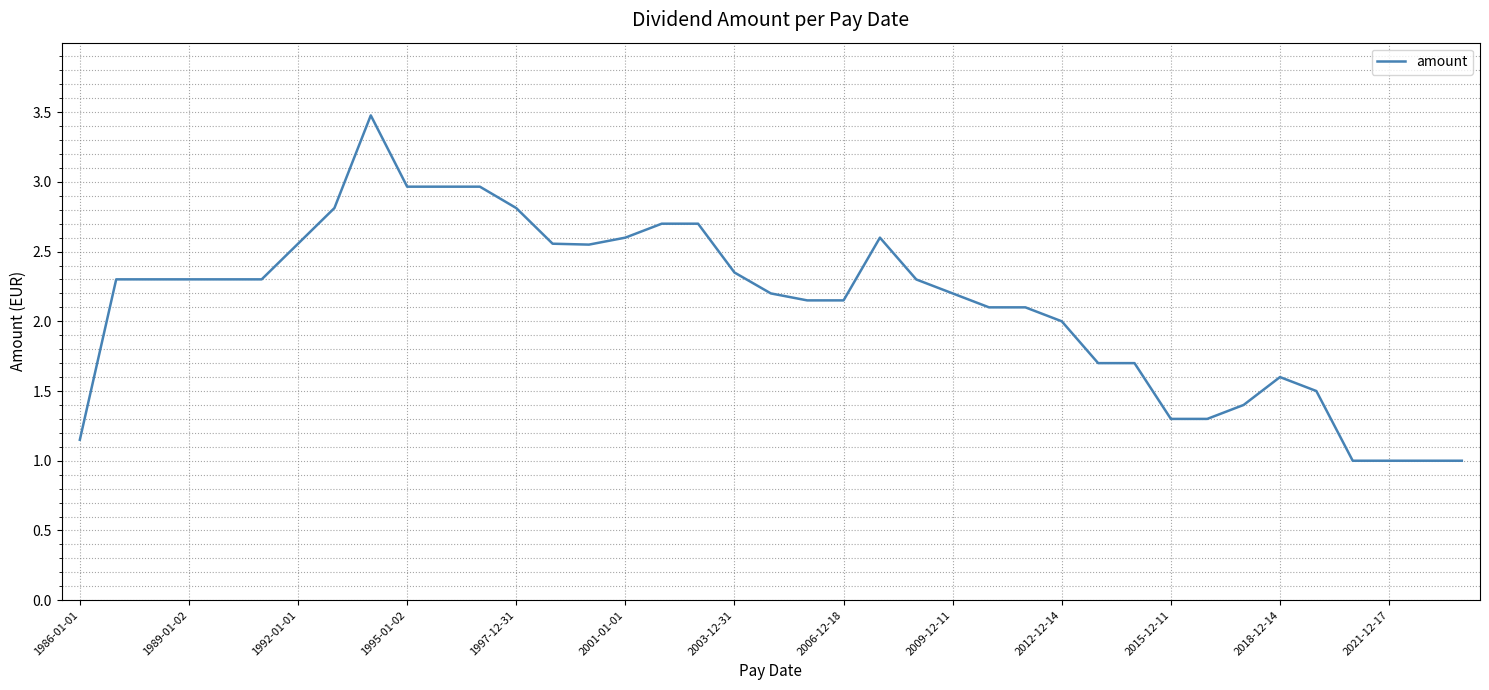

What is the greatest value displayed?

3.5